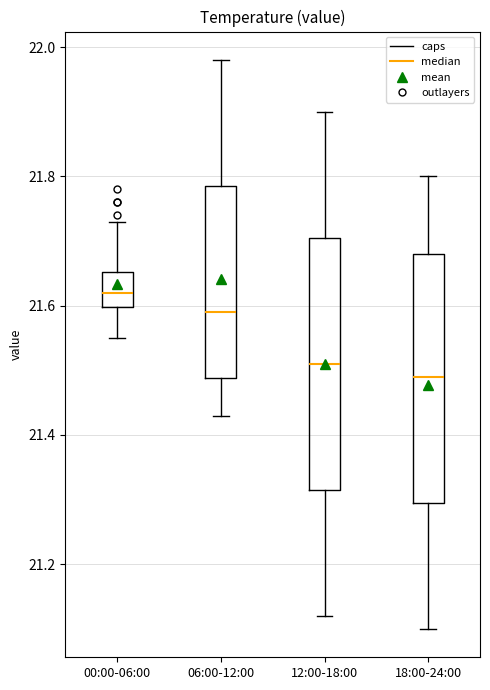

Reading left to right, transcribe this box plot: for each box, give where its median line is, the range the box spans, and where its two whiskers end, as read against the y-axis. The values are not printed on the chart, so give them approximately, as read against the axis.

00:00-06:00: median 21.62, box 21.60 to 21.66, whiskers 21.56 to 21.74
06:00-12:00: median 21.60, box 21.48 to 21.78, whiskers 21.44 to 21.98
12:00-18:00: median 21.52, box 21.32 to 21.70, whiskers 21.12 to 21.90
18:00-24:00: median 21.50, box 21.30 to 21.68, whiskers 21.10 to 21.80